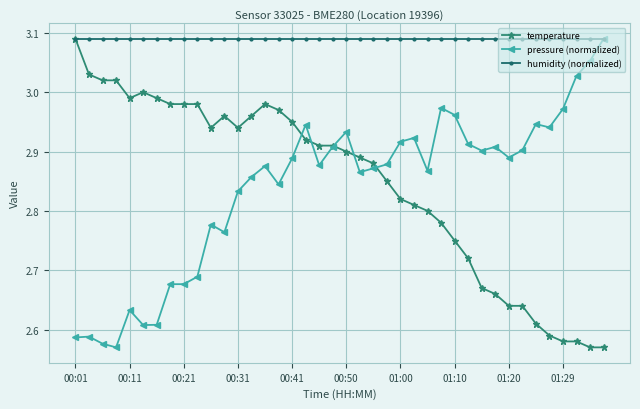

Which series has the largest total across all categories?

humidity (normalized)